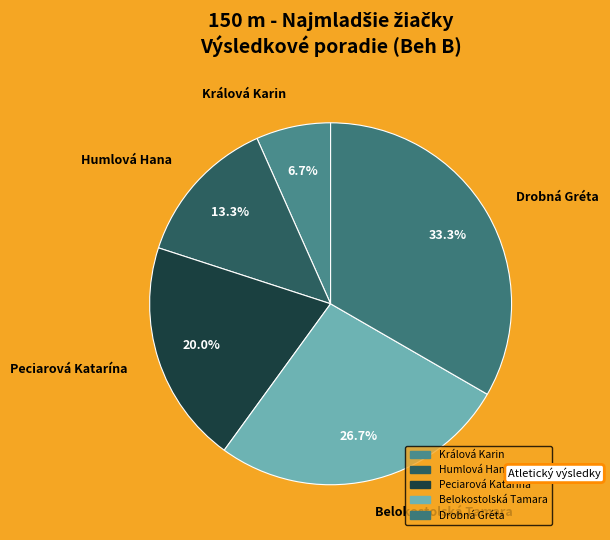

To the nearest percent, what percentage of the pie is Humlová Hana?

13%